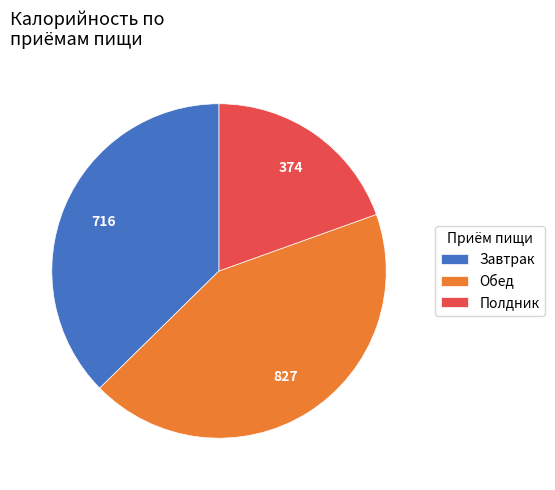

Which slice is the largest?

Обед